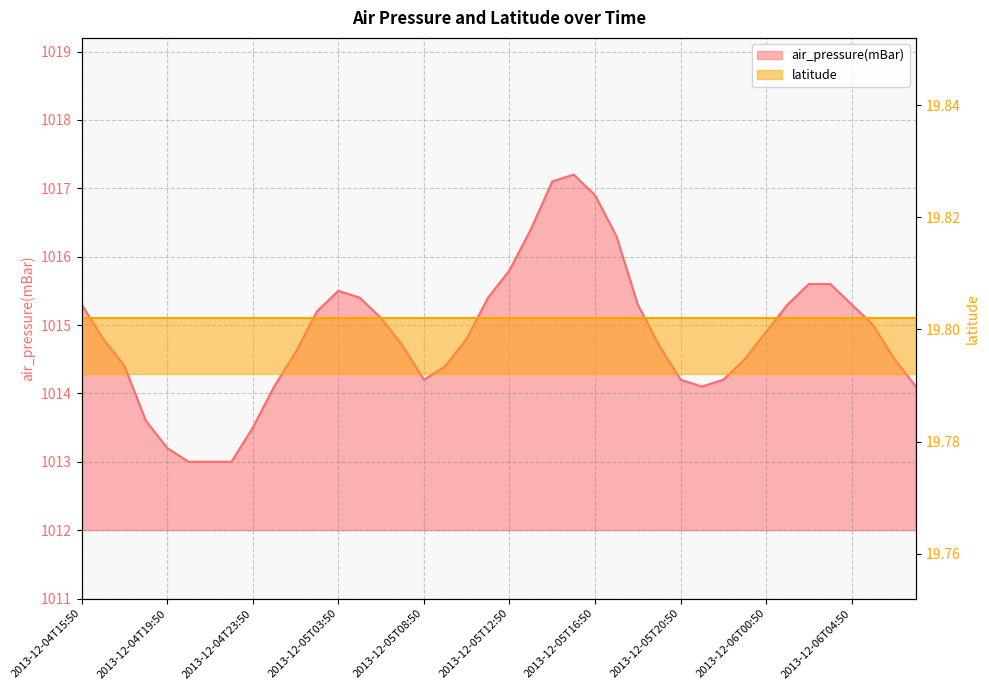

What is the sum of all values?

40594.2